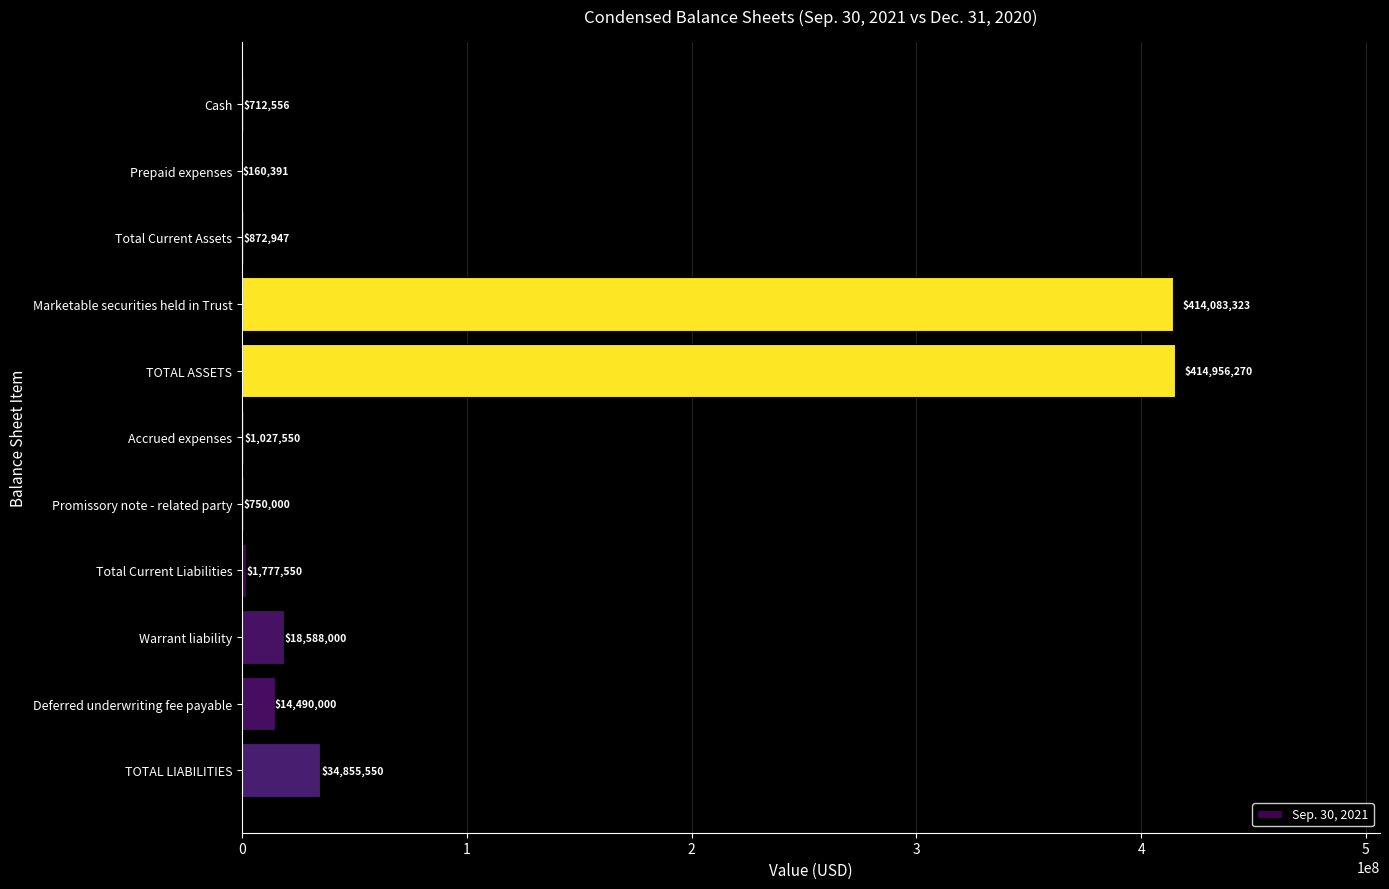

Which has a higher value, Total Current Liabilities or TOTAL LIABILITIES?

TOTAL LIABILITIES